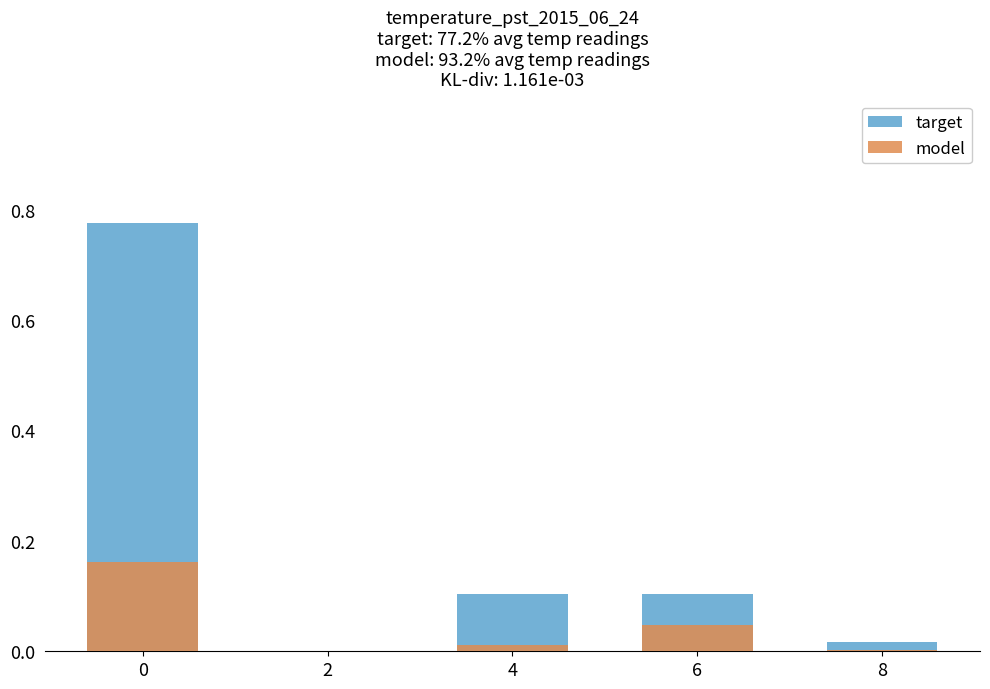

Reading left to right, what are all the values shown in this chart?

target: 0=0.8	2=0.0	4=0.1	6=0.1	8=0.0
model: 0=0.2	2=0.0	4=0.0	6=0.0	8=0.0